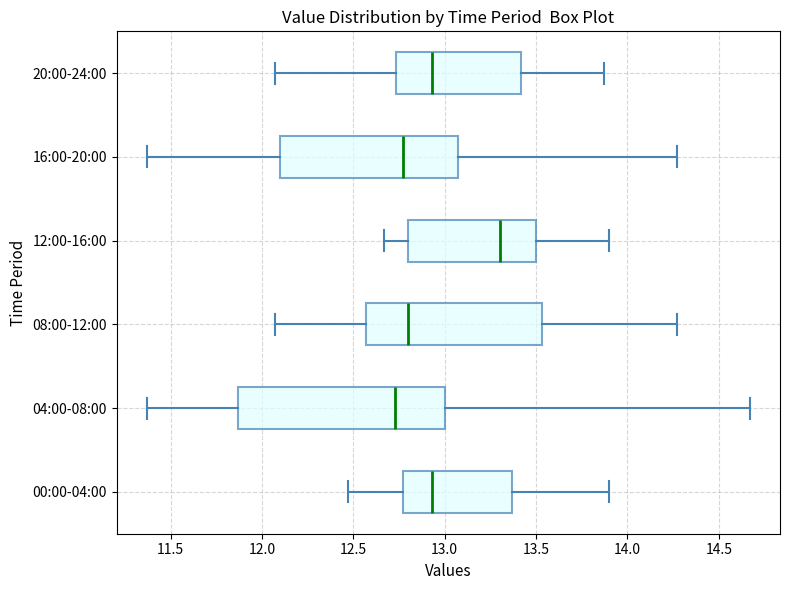

Reading bottom to top, transcribe this box plot: for each box, give where its median line is, the range the box spans, and where its two whiskers end, as read against the x-axis. The values are not printed on the chart, so give them approximately, as read against the axis.

00:00-04:00: median 12.95, box 12.75 to 13.35, whiskers 12.45 to 13.90
04:00-08:00: median 12.75, box 11.85 to 13.00, whiskers 11.35 to 14.65
08:00-12:00: median 12.80, box 12.55 to 13.55, whiskers 12.05 to 14.25
12:00-16:00: median 13.30, box 12.80 to 13.50, whiskers 12.65 to 13.90
16:00-20:00: median 12.75, box 12.10 to 13.05, whiskers 11.35 to 14.25
20:00-24:00: median 12.95, box 12.75 to 13.40, whiskers 12.05 to 13.85